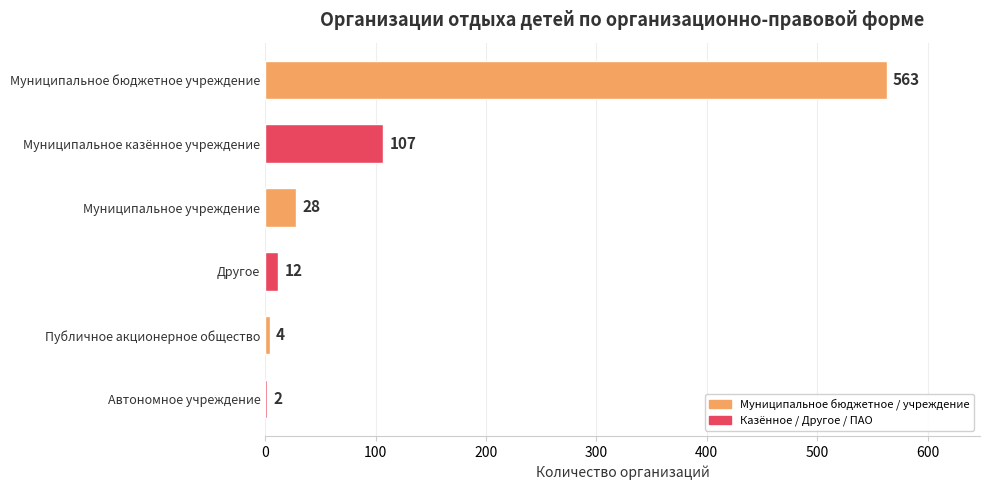

Reading bottom to top, what are all the values shown in this chart?

Автономное учреждение=2	Публичное акционерное общество=4	Другое=12	Муниципальное учреждение=28	Муниципальное казённое учреждение=107	Муниципальное бюджетное учреждение=563